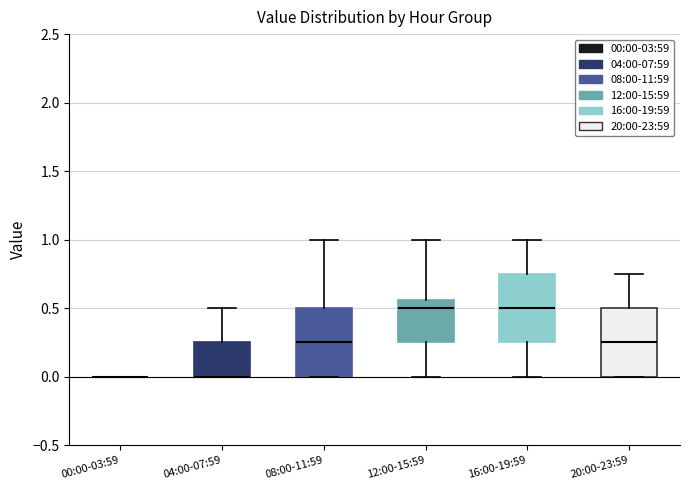

Where does the upper whisker of the box for 04:00-07:59 end on the y-axis? The values are not printed on the chart, so give them approximately, as read against the axis.

0.50